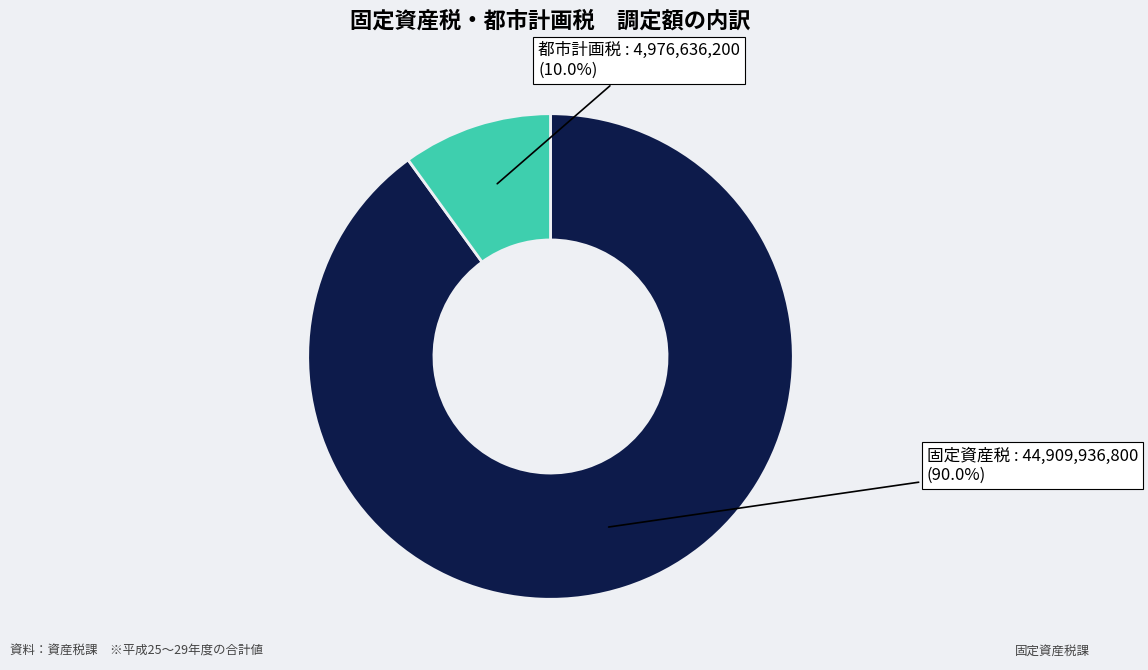

Count the number of slices in the pie.

2